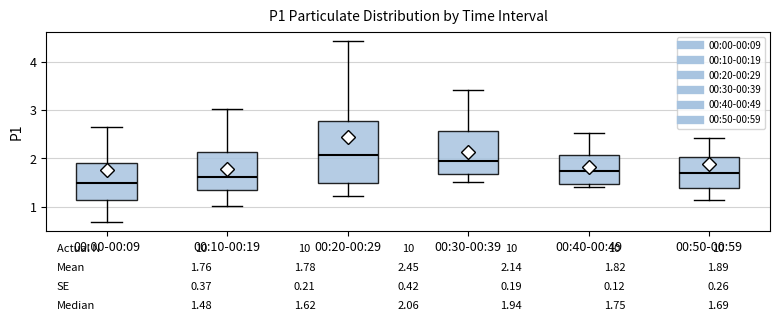

Which box is the tallest, from its lower edge to its upper edge?

00:20-00:29